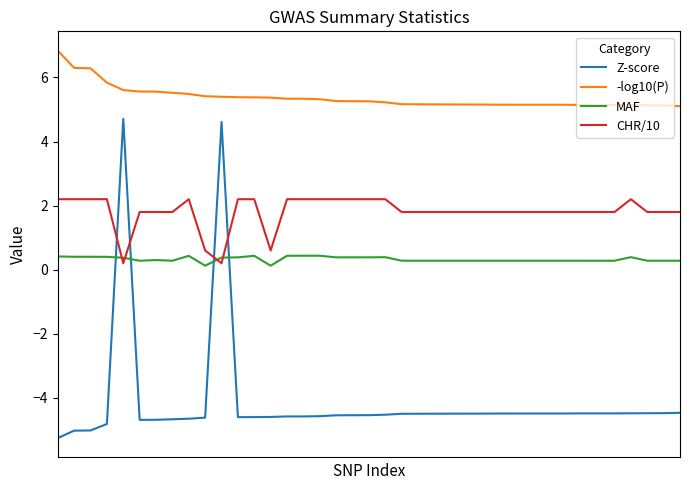

At how many categories does at least one series exceed -1?

39